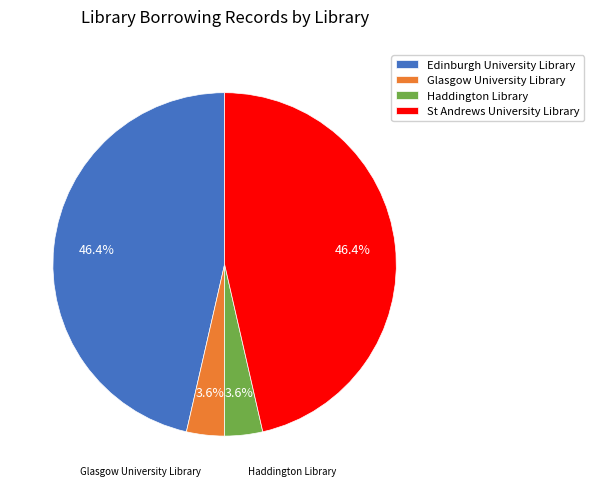

Combined, do St Andrews University Library and Edinburgh University Library account for over 50%?

Yes